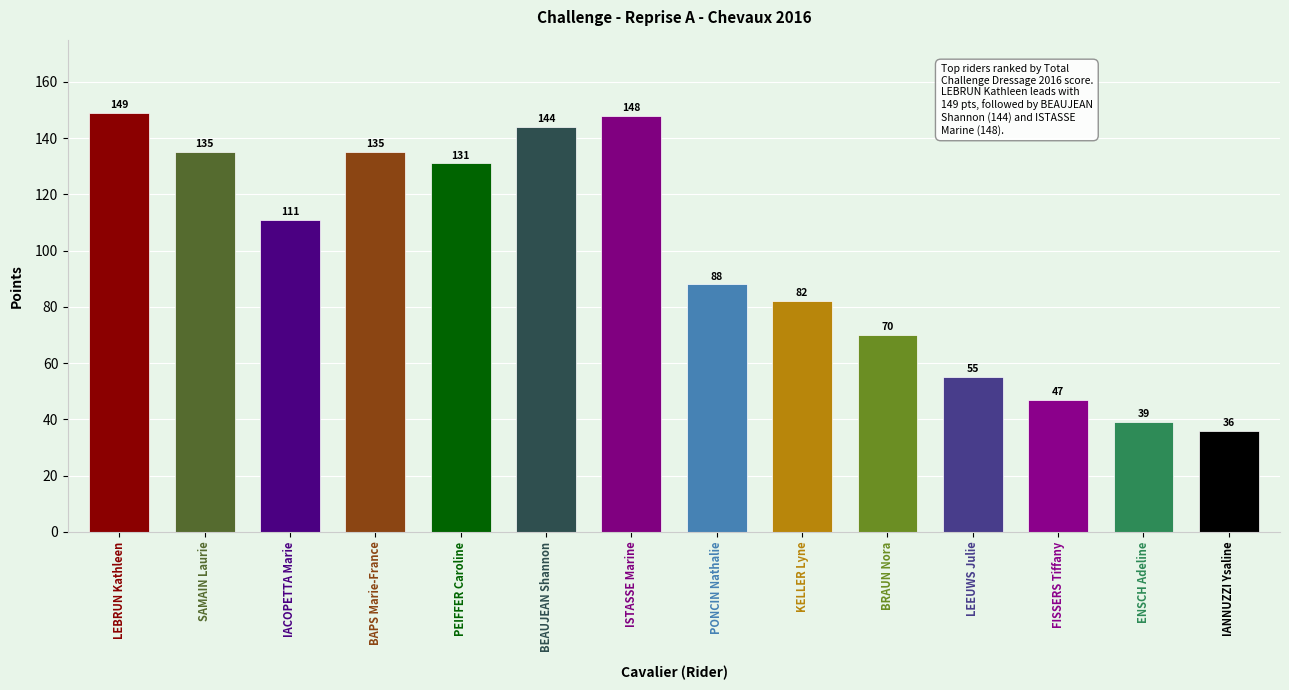

What is the greatest value displayed?

149